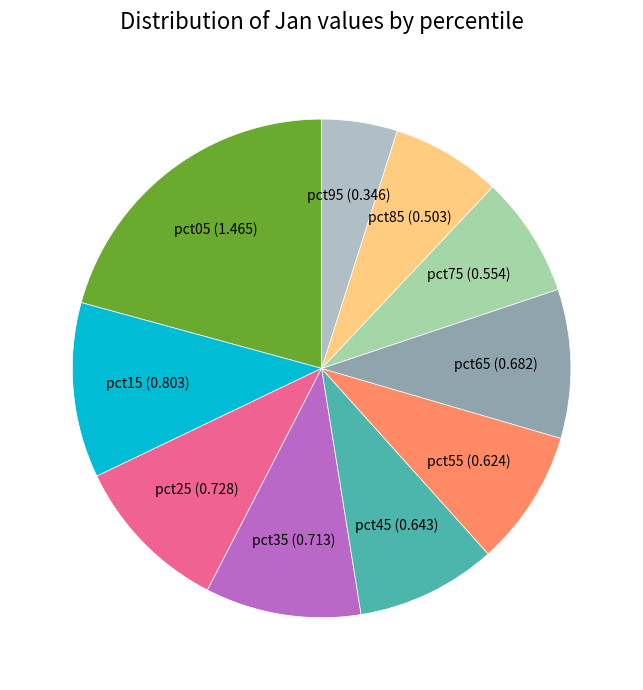

Between pct75 and pct85, which is larger?

pct75